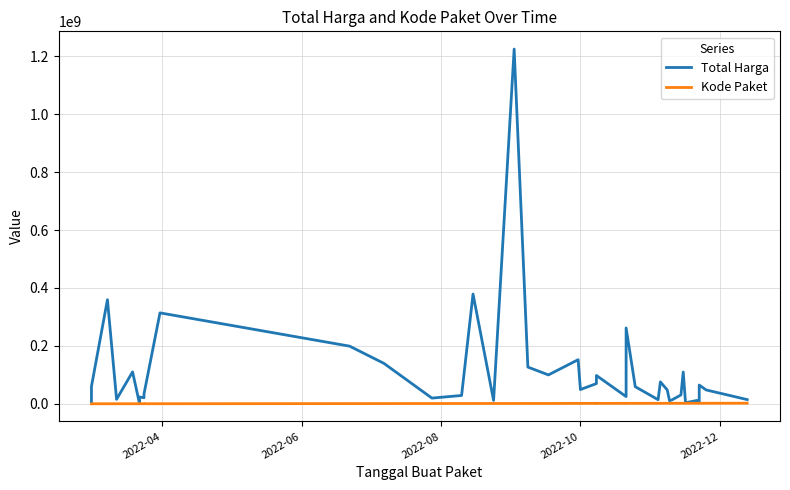

True or false: Kode Paket and Total Harga intersect in this chart.

False